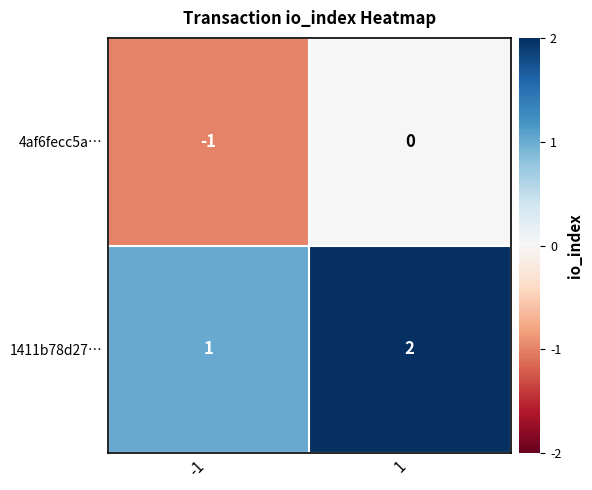

How many negative values does the 4af6fecc5a… series have?

1